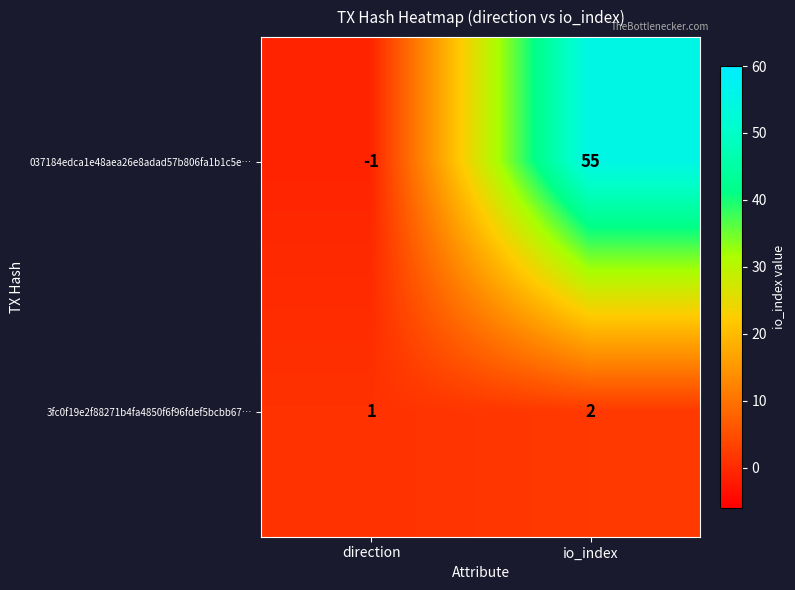

Which series has the largest total across all categories?

037184edca1e48aea26e8adad57b806fa1b1c5e…